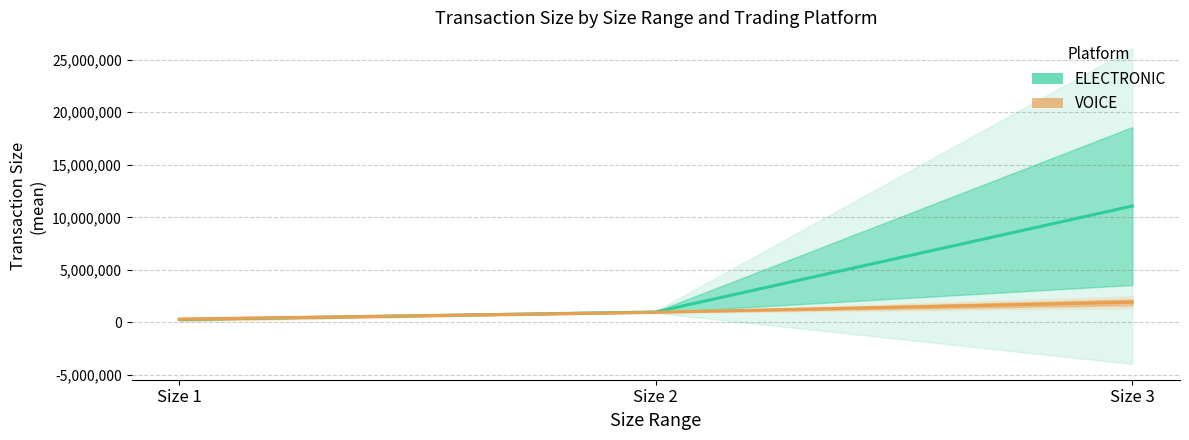

At how many categories does at least one series exceed 7126583?

1